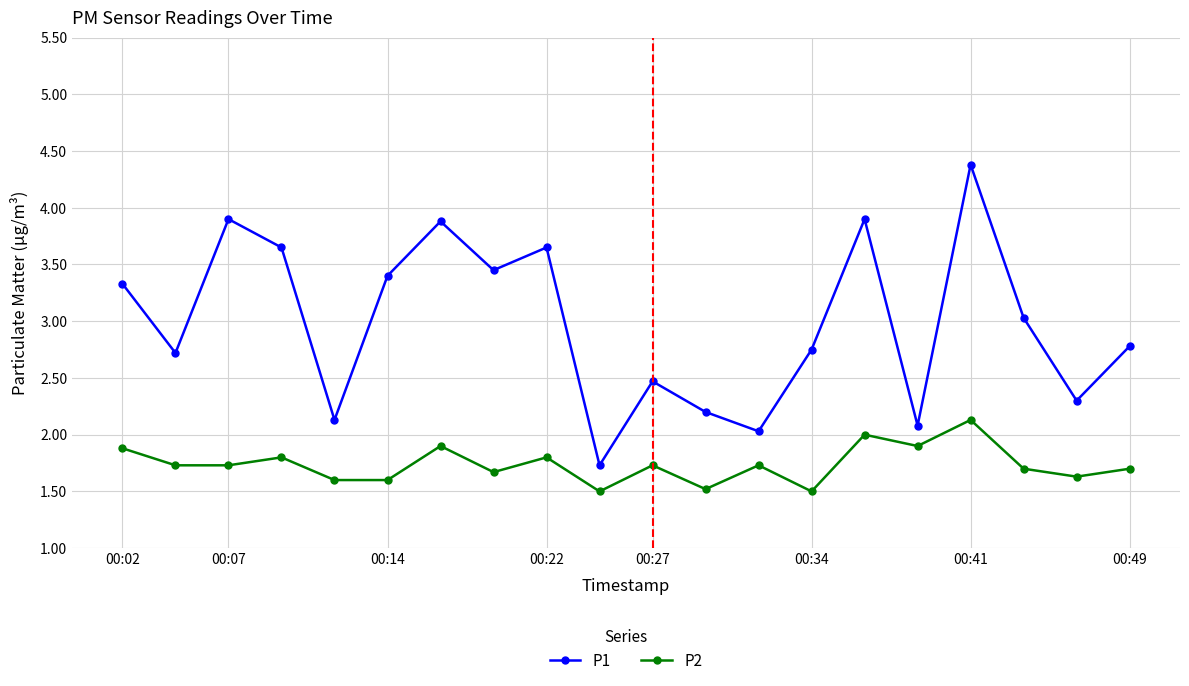

True or false: P2 and P1 intersect in this chart.

False